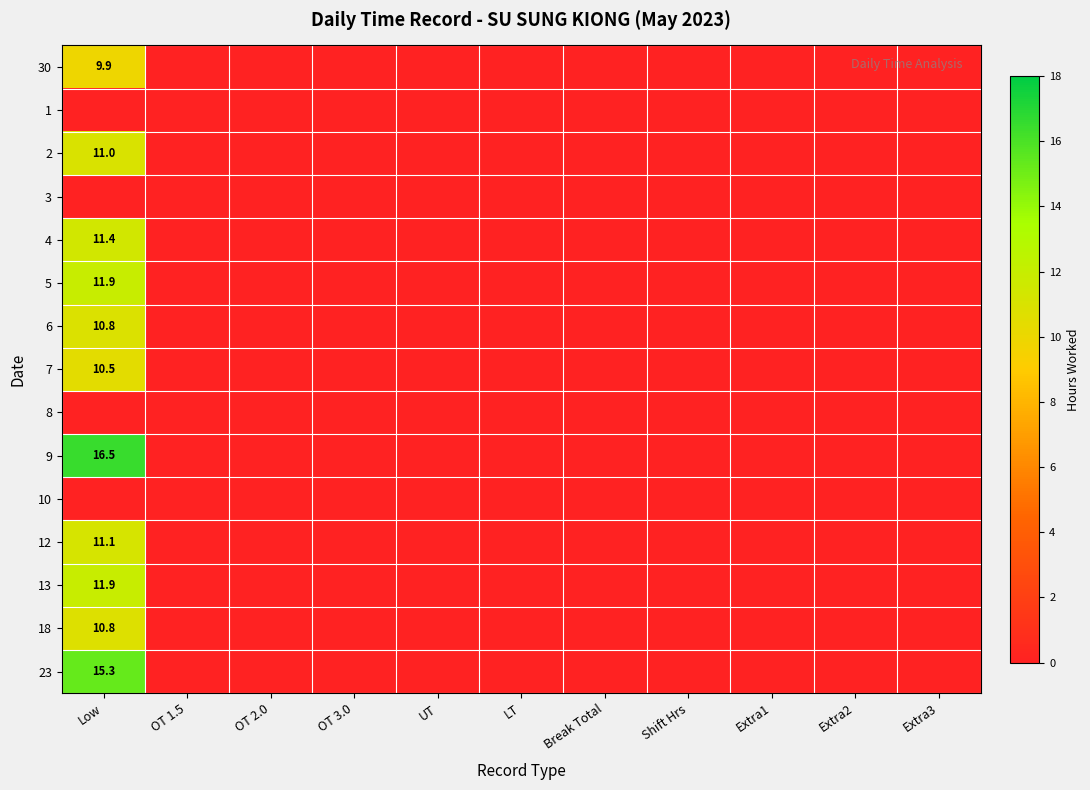

Rank the categories by 10 value from highest to lowest.

Low, OT 1.5, OT 2.0, OT 3.0, UT, LT, Break Total, Shift Hrs, Extra1, Extra2, Extra3